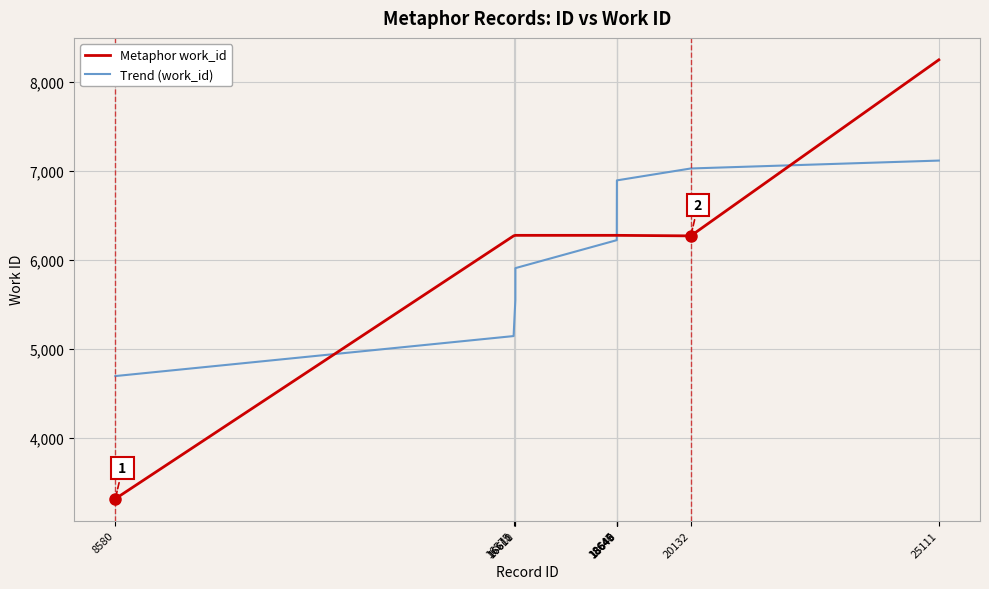

What are all the series names shown in the legend?

Metaphor work_id, Trend (work_id)